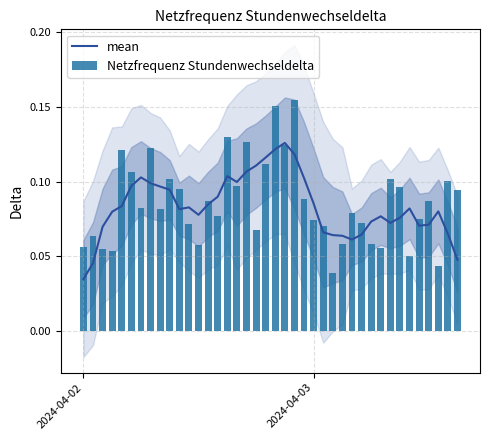

At which label is mean closest to 0?

2024-04-02